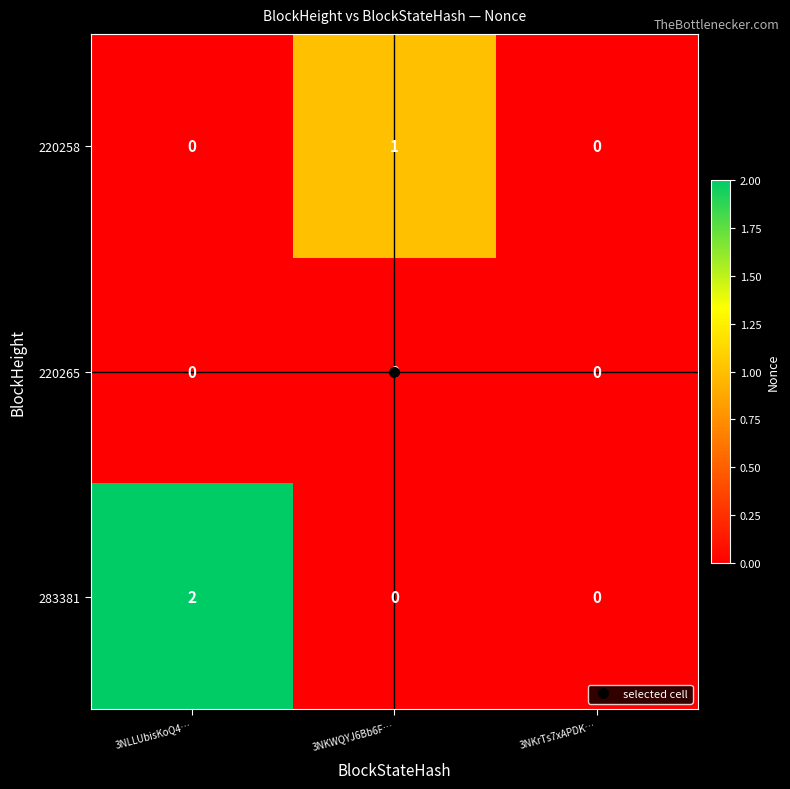

Which series has the largest total across all categories?

283381